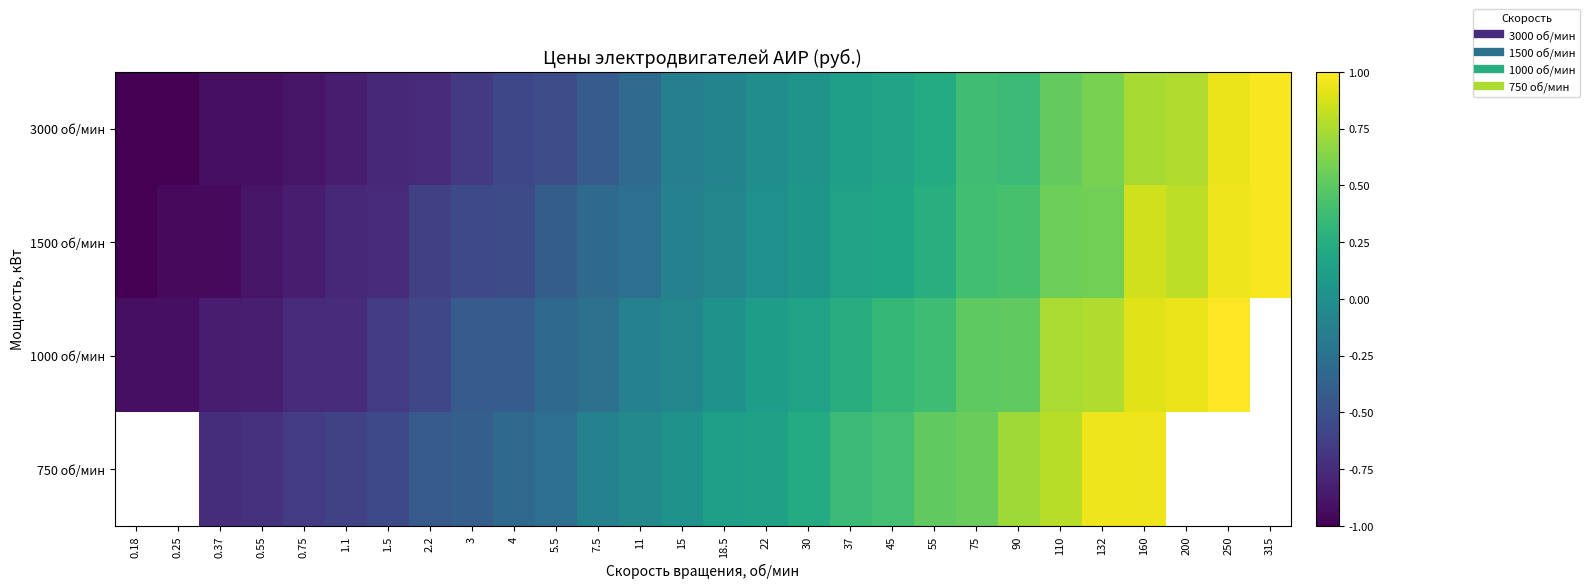

True or false: 1000 об/мин has a value of 0.2 at 22.

False